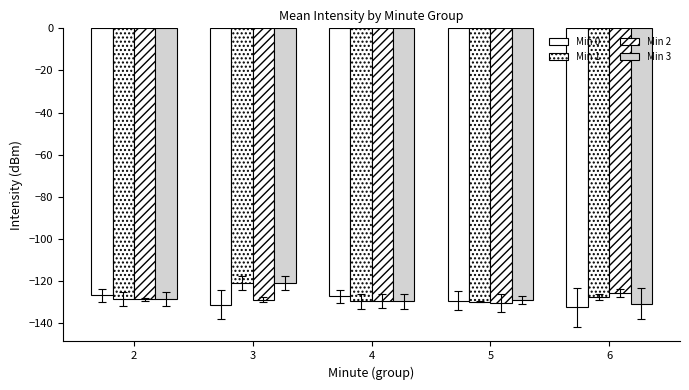

Count the number of data series in this chart.

4